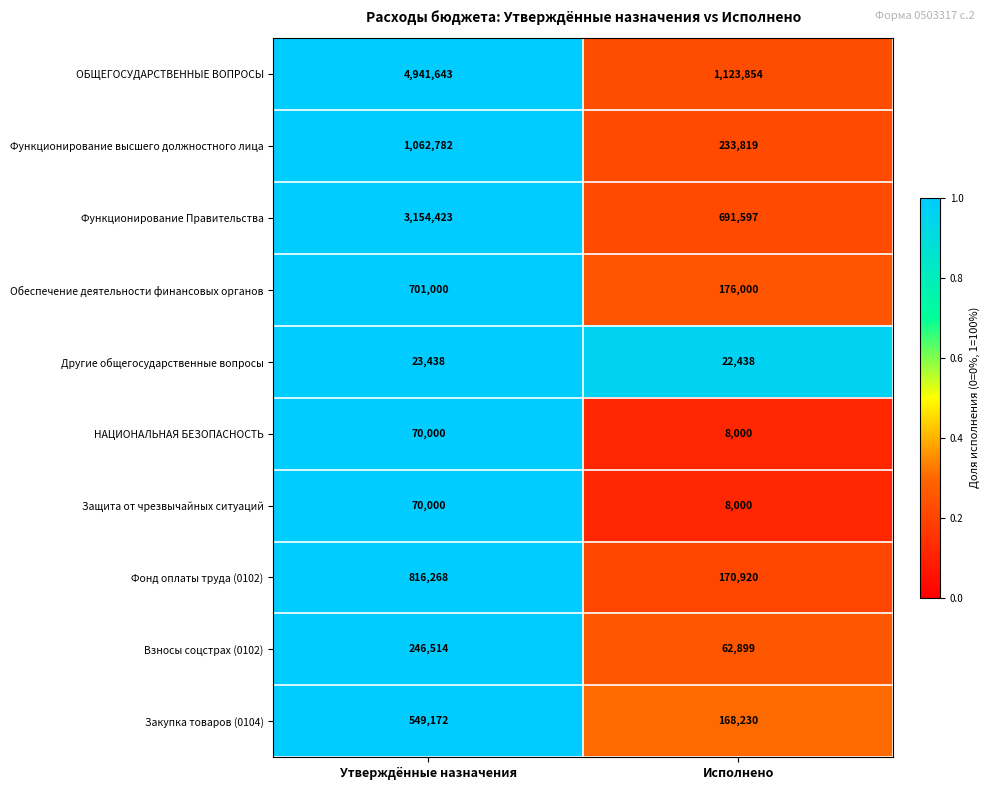

Reading right to left, list all the values displayed in this chart.

ОБЩЕГОСУДАРСТВЕННЫЕ ВОПРОСЫ: 1123854	4941643
Функционирование высшего должностного лица: 233819	1062782
Функционирование Правительства: 691597	3154423
Обеспечение деятельности финансовых органов: 176000	701000
Другие общегосударственные вопросы: 22438	23438
НАЦИОНАЛЬНАЯ БЕЗОПАСНОСТЬ: 8000	70000
Защита от чрезвычайных ситуаций: 8000	70000
Фонд оплаты труда (0102): 170920	816268
Взносы соцстрах (0102): 62899	246514
Закупка товаров (0104): 168230	549172